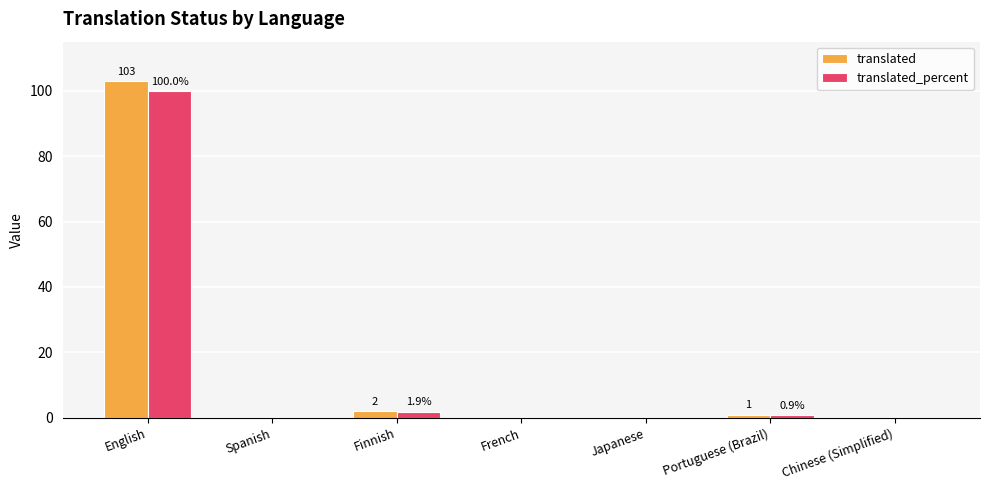

The value of translated_percent at French is -63.4. True or false?

False